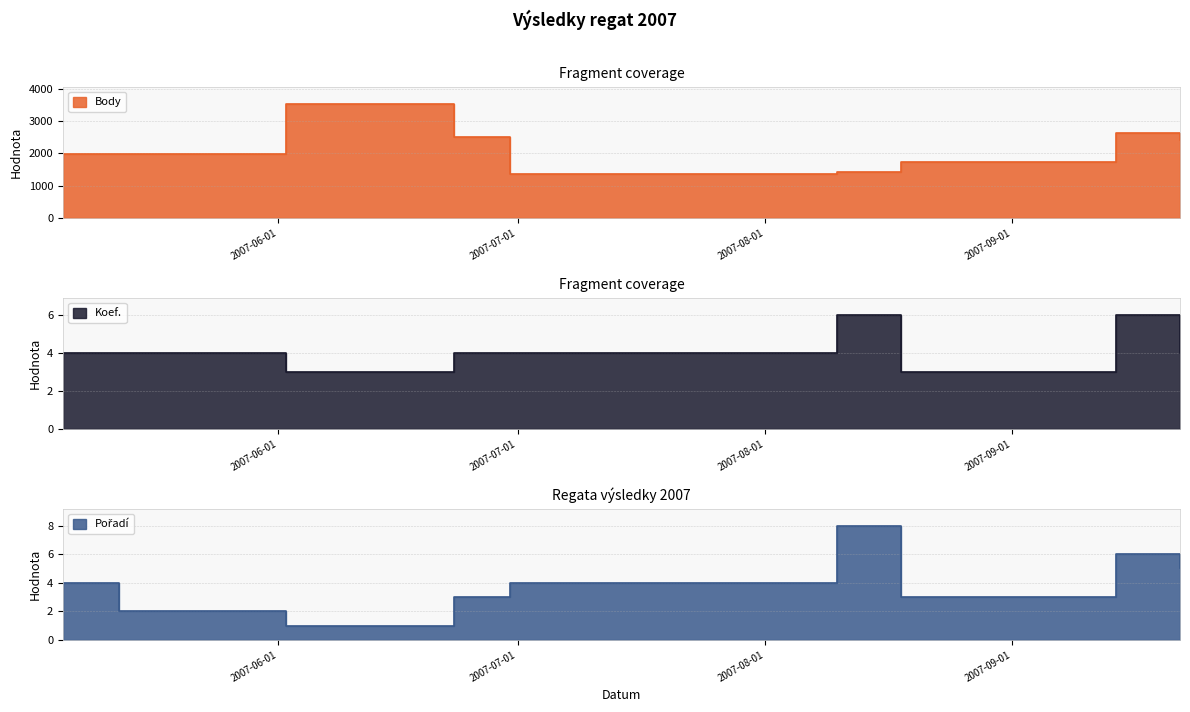

What are all the series names shown in the legend?

Body, Koef., Pořadí